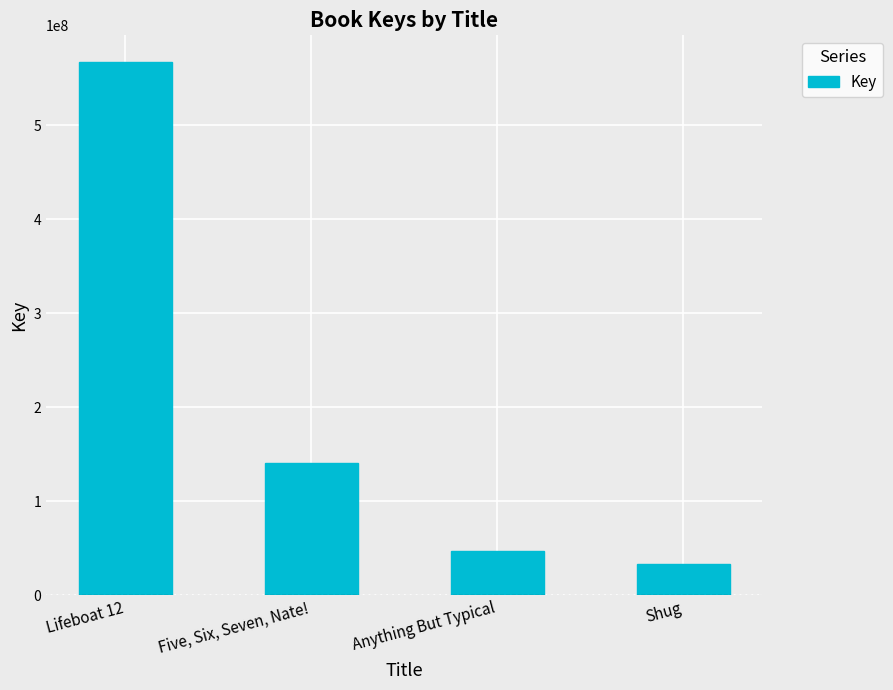

What is the value of the 2nd bar from the left?

140119518